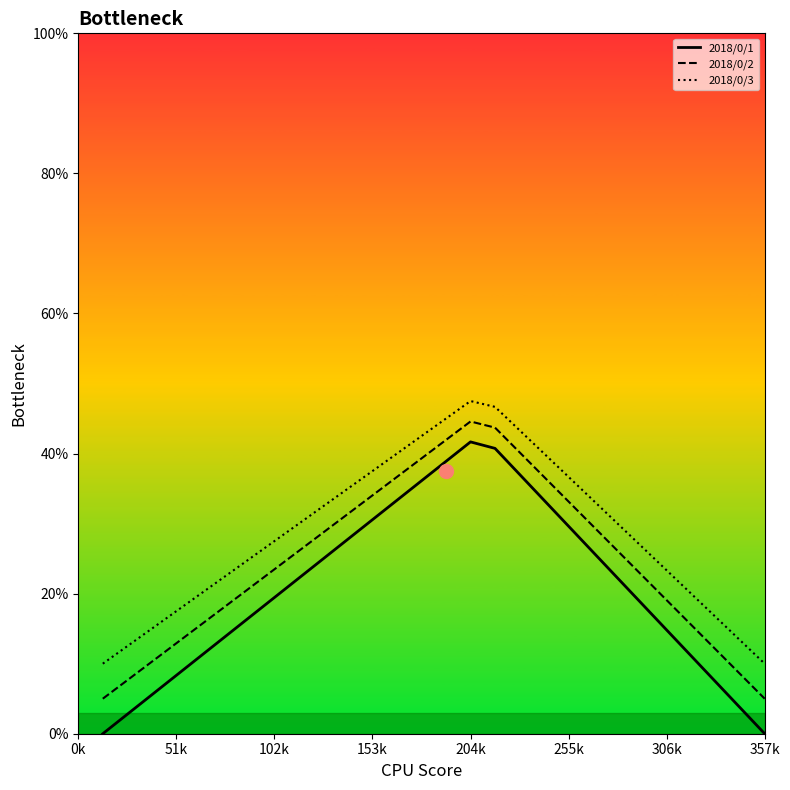

Where is 2018/0/3_line nearest to the value 28?

102k